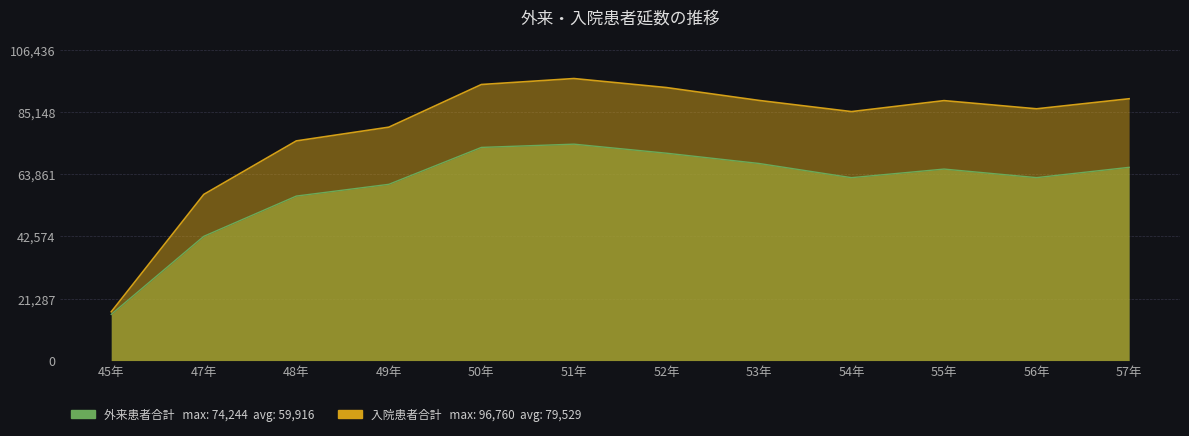

What is the maximum value for 外来患者合計?

74244